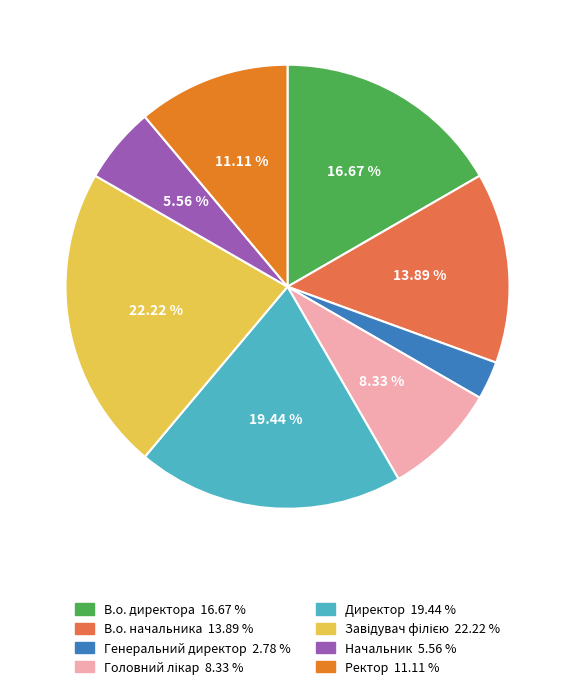

Do Генеральний директор and Начальник together represent more than half of the pie?

No